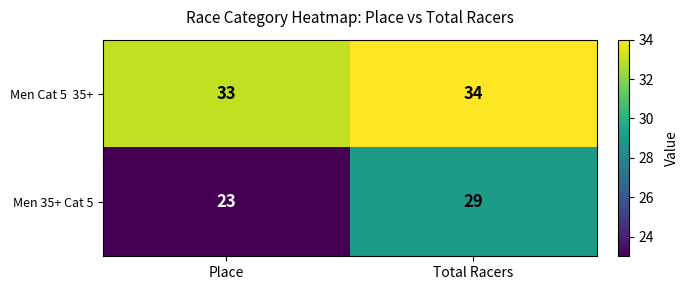

The value of Men 35+ Cat 5 at Place is 23. True or false?

True